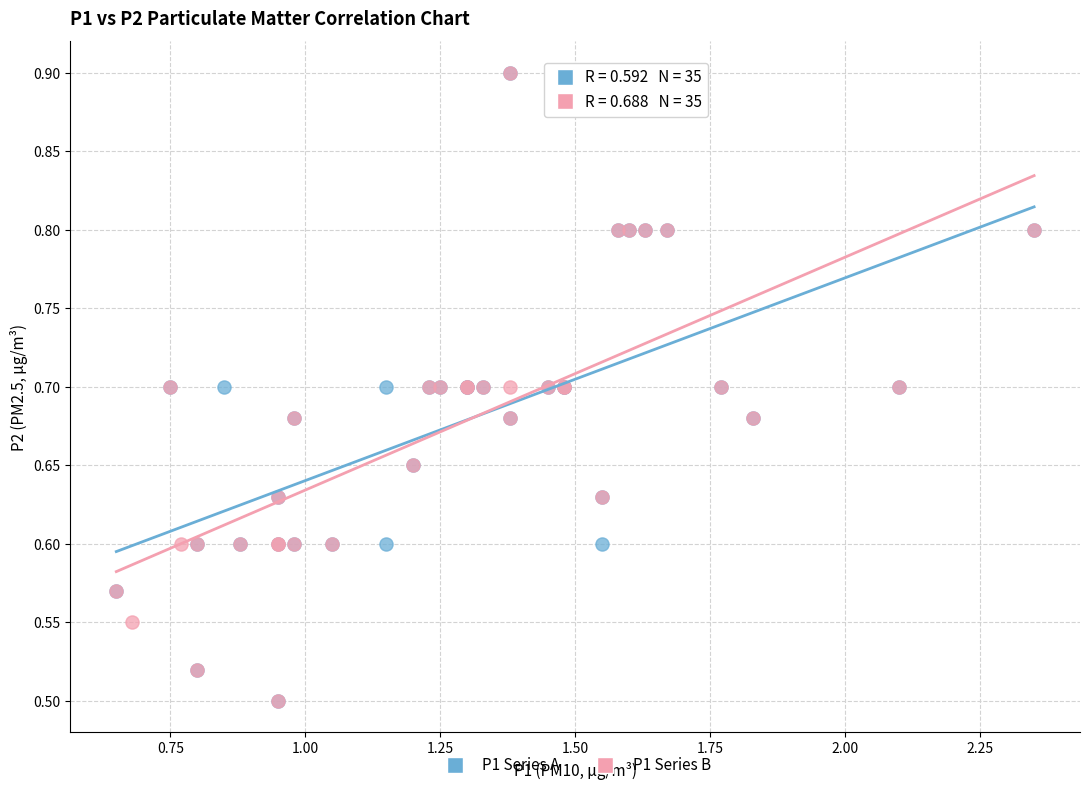

What are all the series names shown in the legend?

P1 Series A, P1 Series B